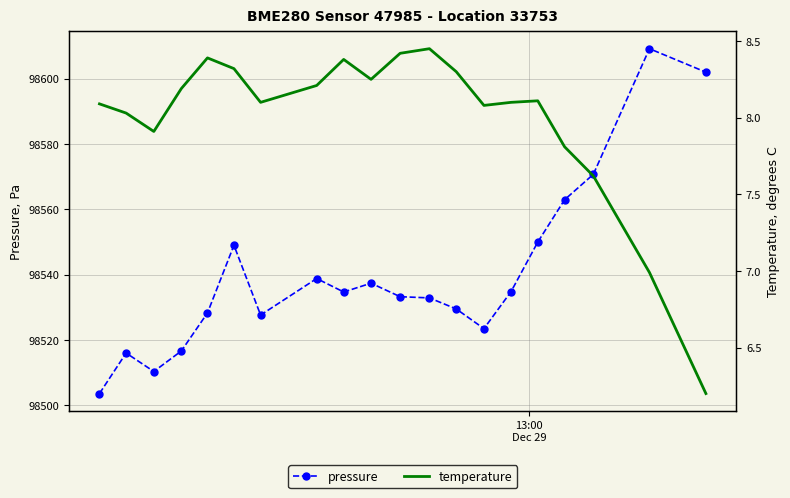

What is the maximum value for pressure?

98609.2